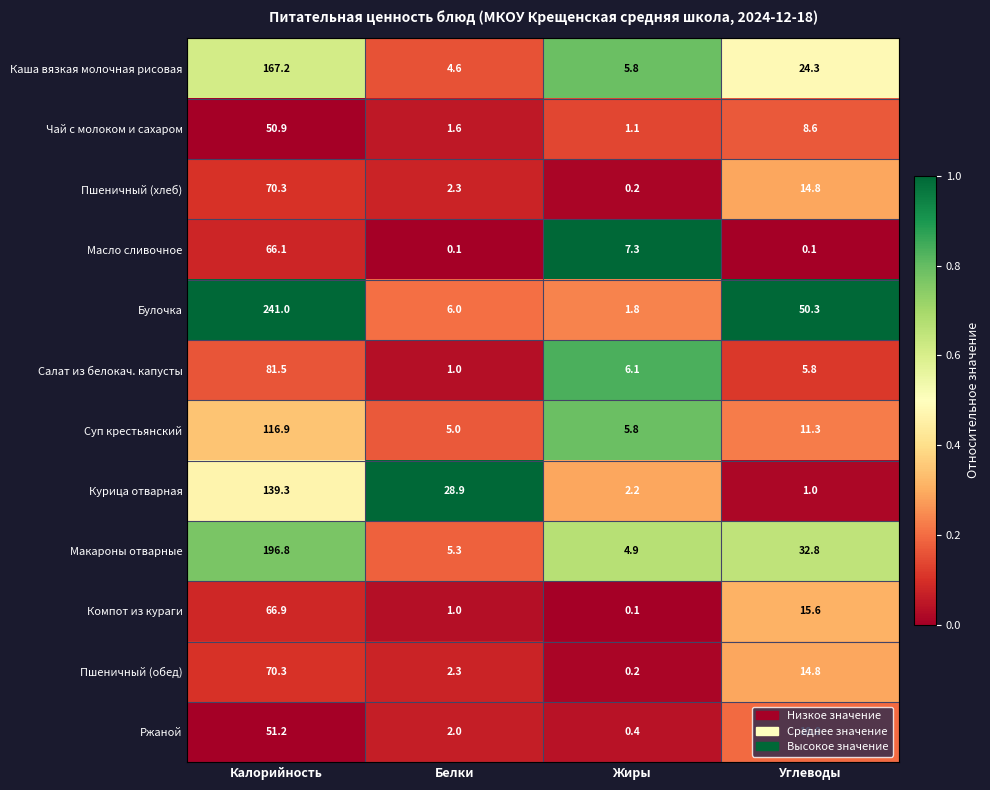

The value of Пшеничный (хлеб) at Белки is 0.8. True or false?

False